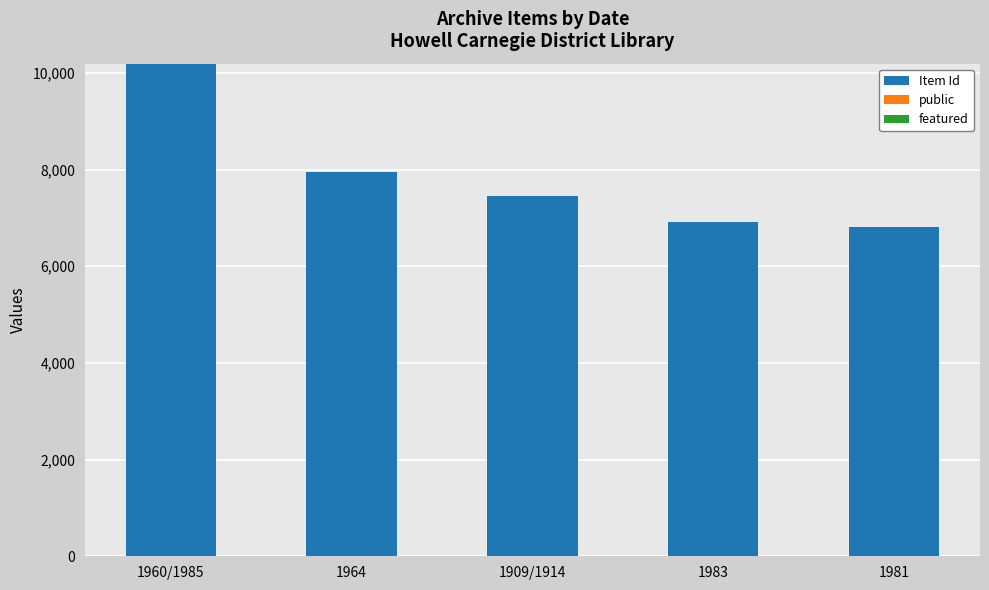

Which category has the highest value in the Item Id series?

1960/1985